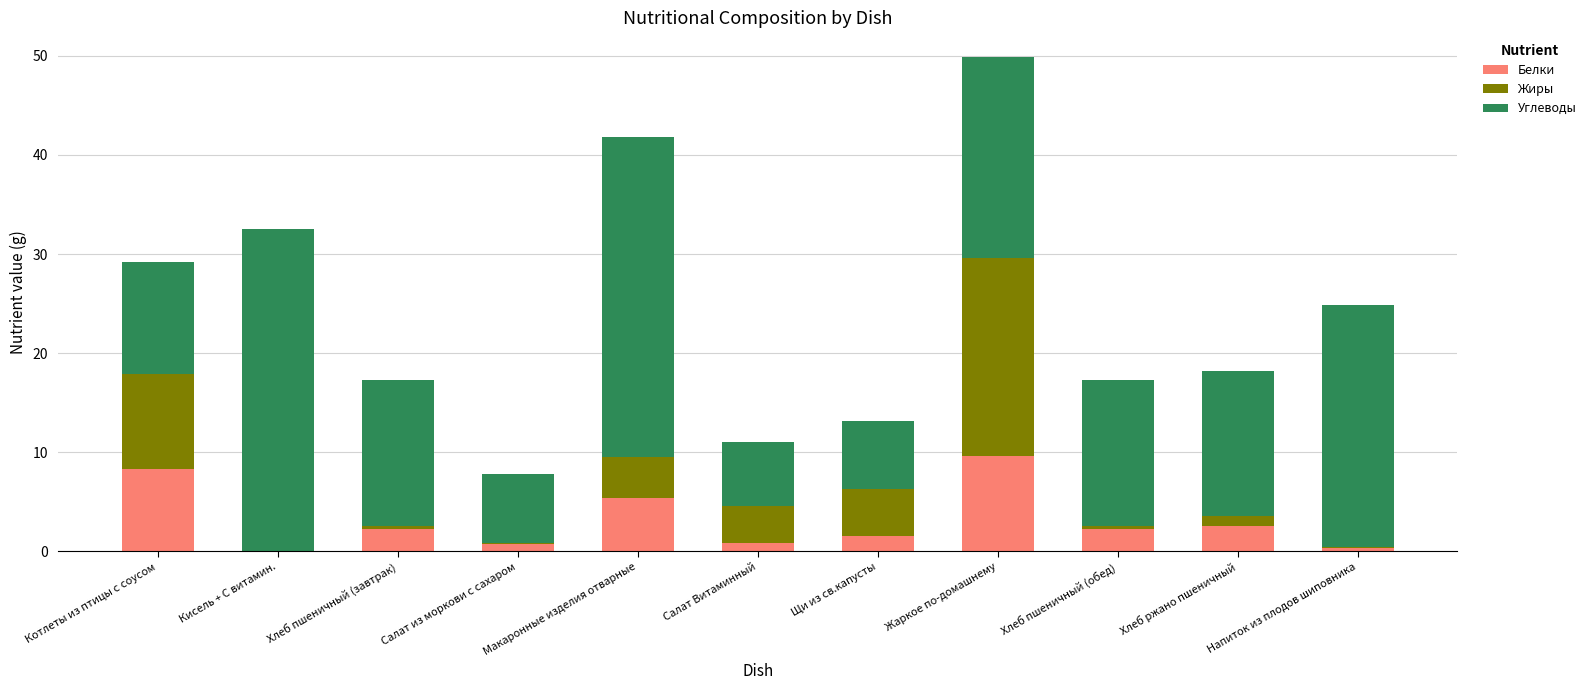

Does the chart contain stacked bars?

Yes